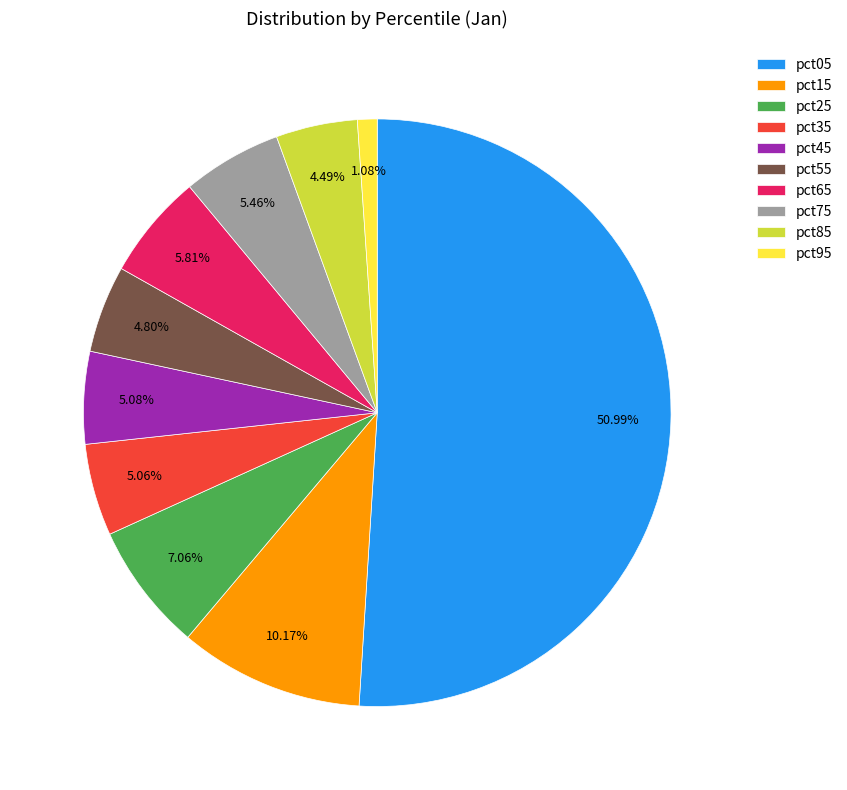

Which category has the smallest portion of the pie?

pct95